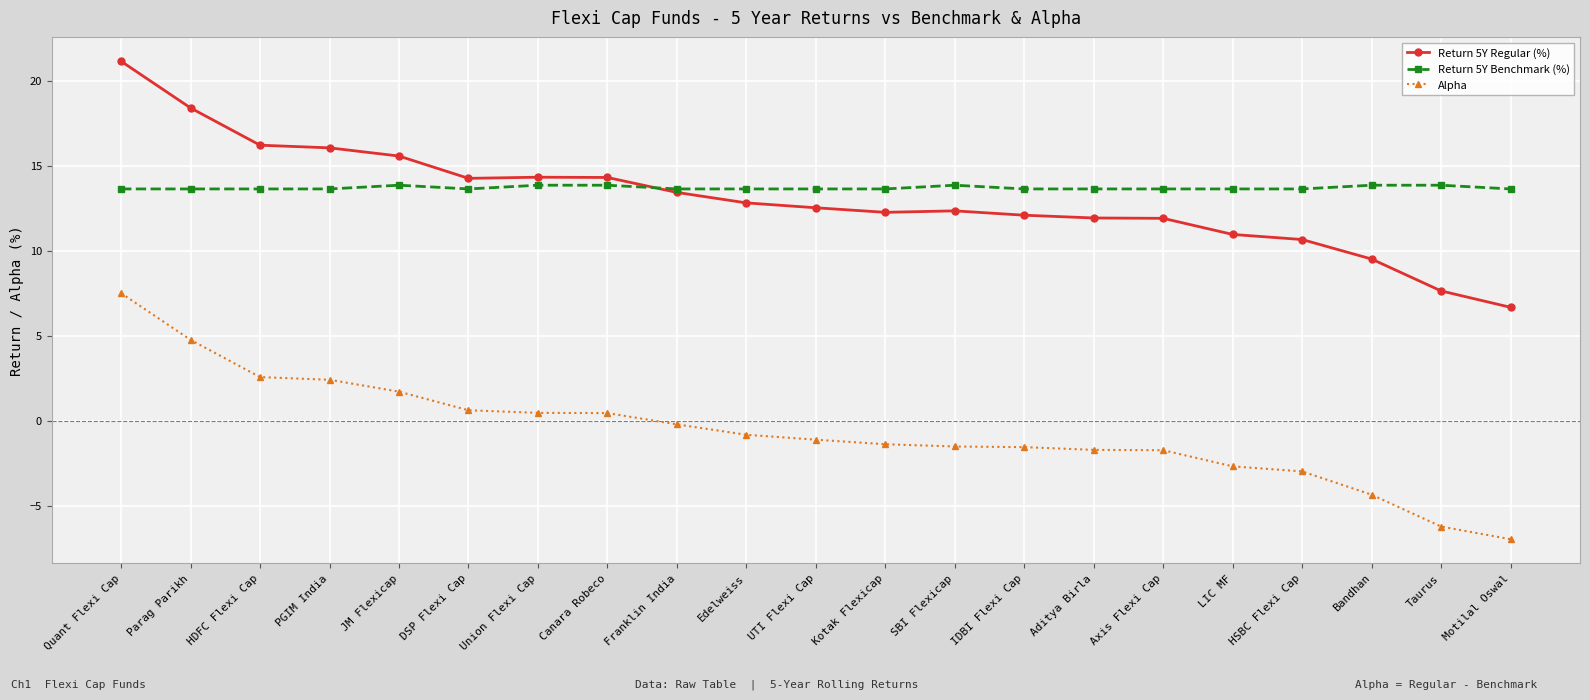

The Alpha series shows 7.5 at Quant Flexi Cap. True or false?

True